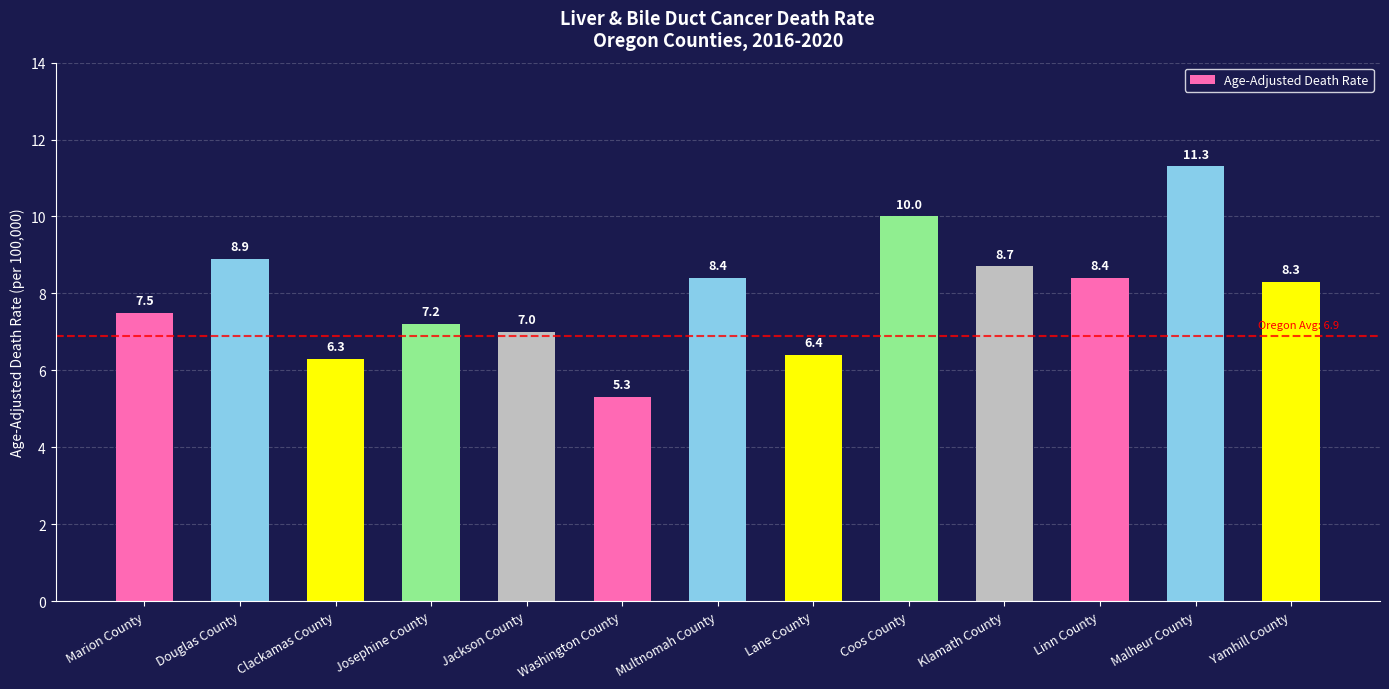

True or false: the data shows 5.3 at Washington County.

True